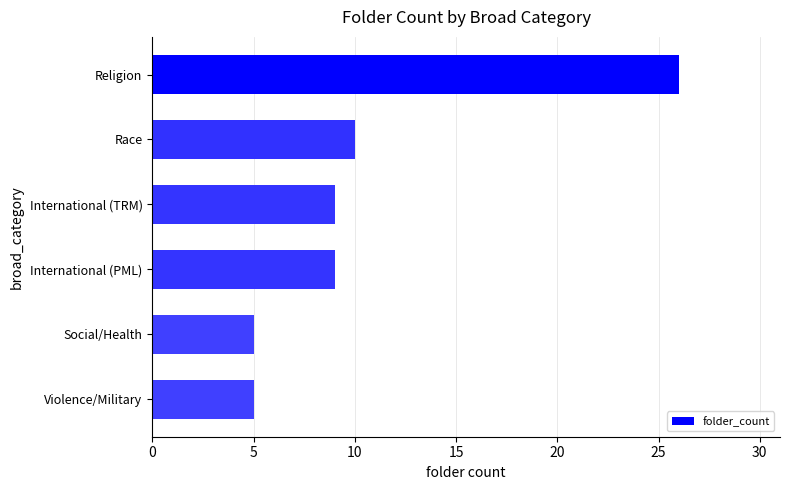

True or false: the data shows 1 at Social/Health.

False